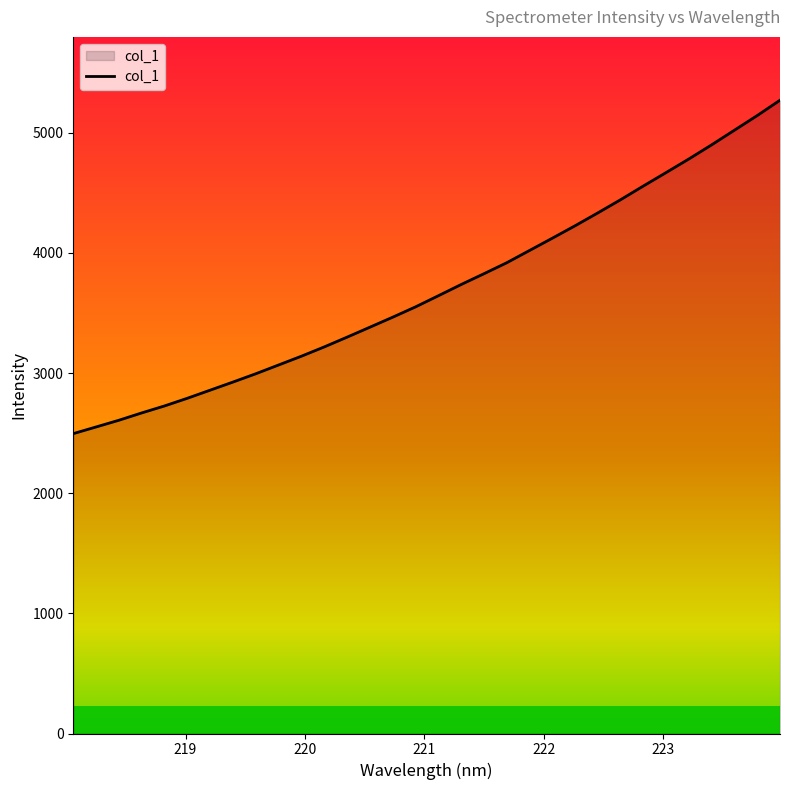

What is the difference between the maximum and minimum values?

2774.6